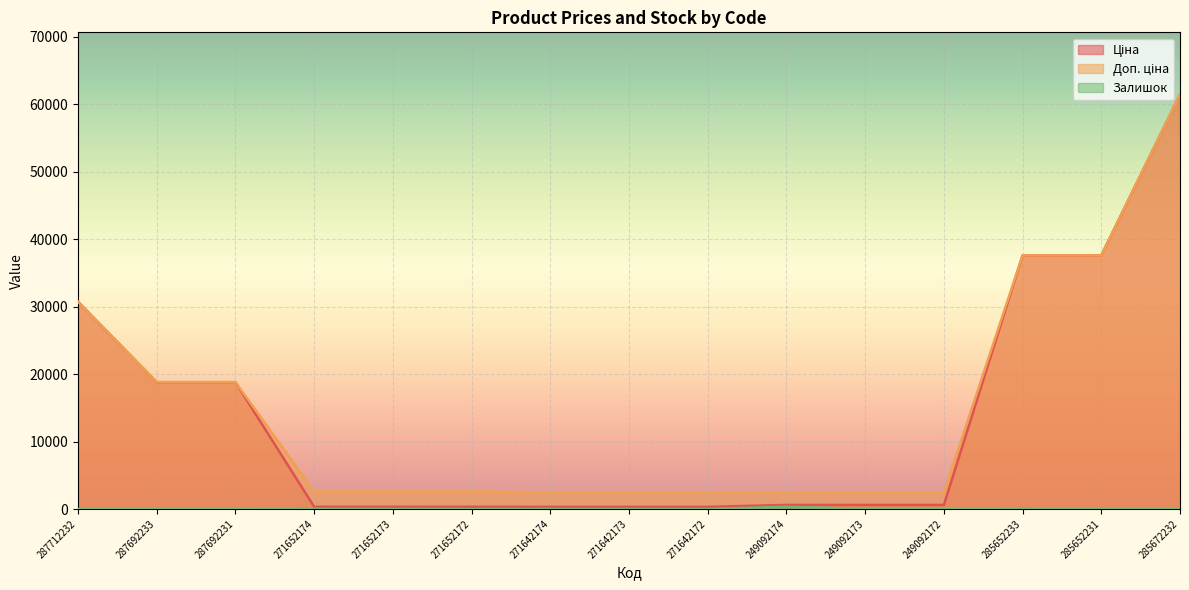

How many lines are shown in the chart?

3